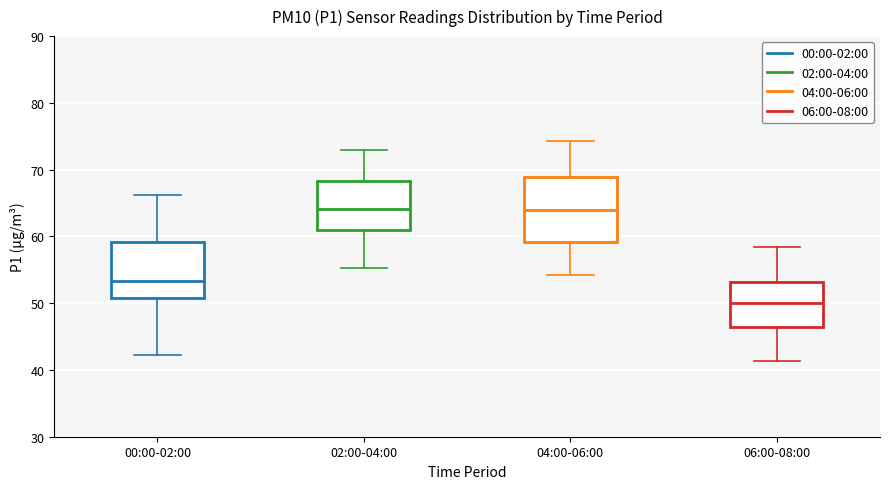

Reading left to right, read every box against the y-axis: the position of its median line, the range the box covers, and the ends of its whiskers. The values are not printed on the chart, so give them approximately, as read against the axis.

00:00-02:00: median 53, box 51 to 59, whiskers 42 to 66
02:00-04:00: median 64, box 61 to 68, whiskers 55 to 73
04:00-06:00: median 64, box 59 to 69, whiskers 54 to 74
06:00-08:00: median 50, box 46 to 53, whiskers 41 to 58